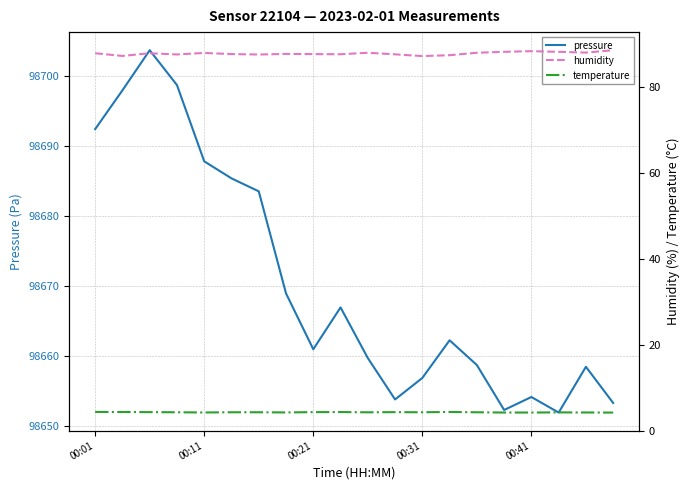

In humidity, how many points are lower than both neighbors (excluding endpoints)?

6